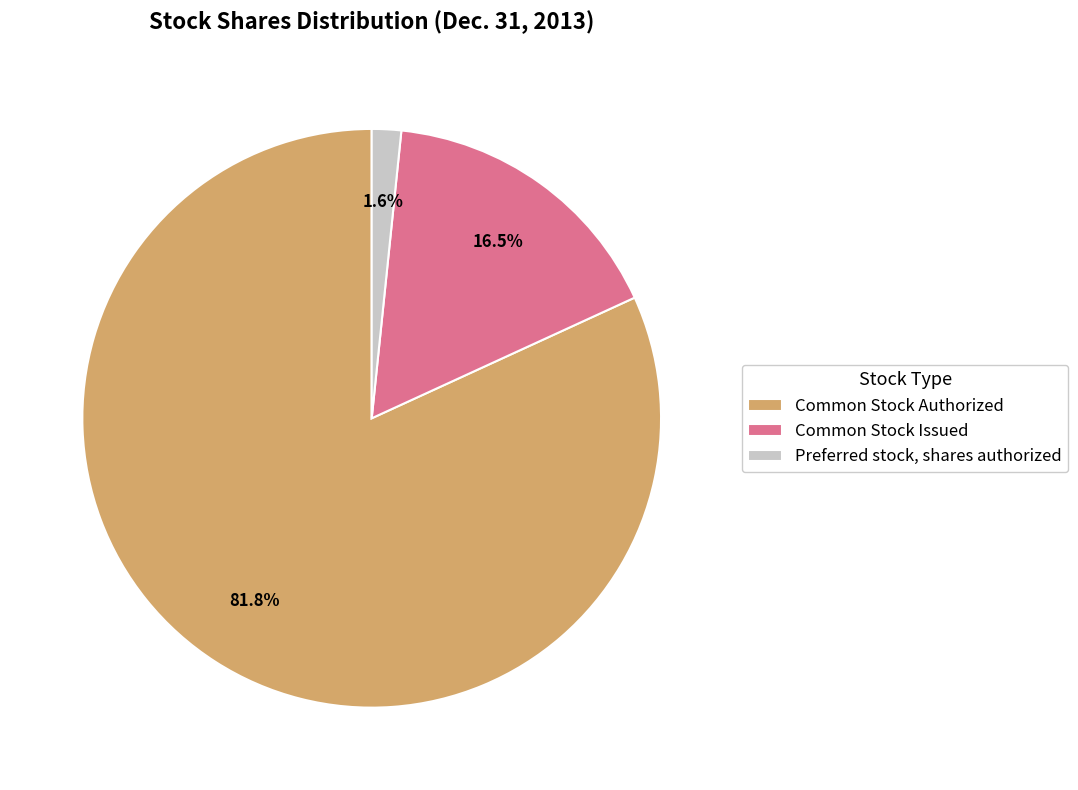

Is the sum of Common Stock Authorized and Preferred stock, shares authorized greater than half?

Yes